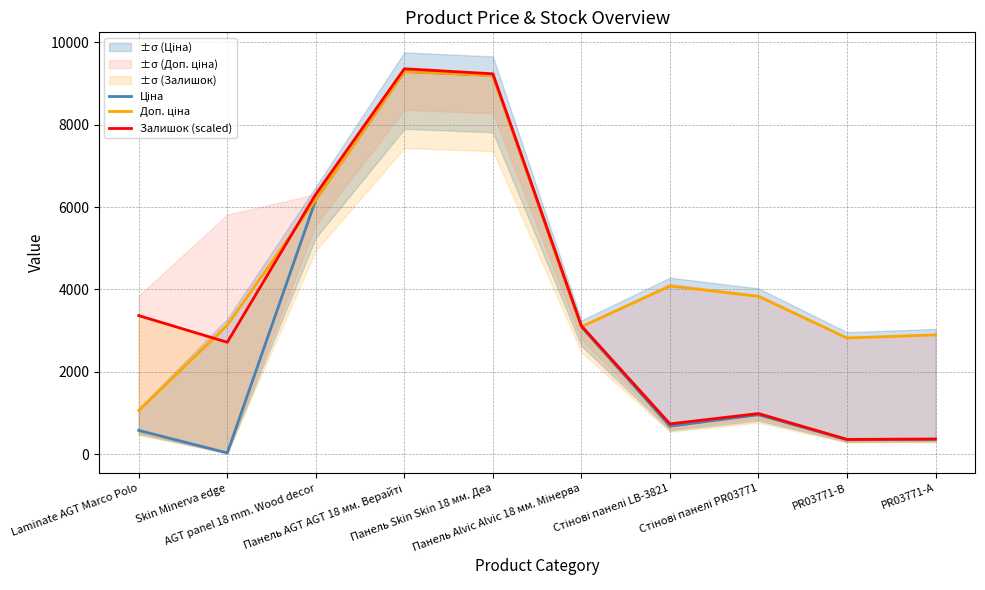

How many categories are shown in the chart?

10